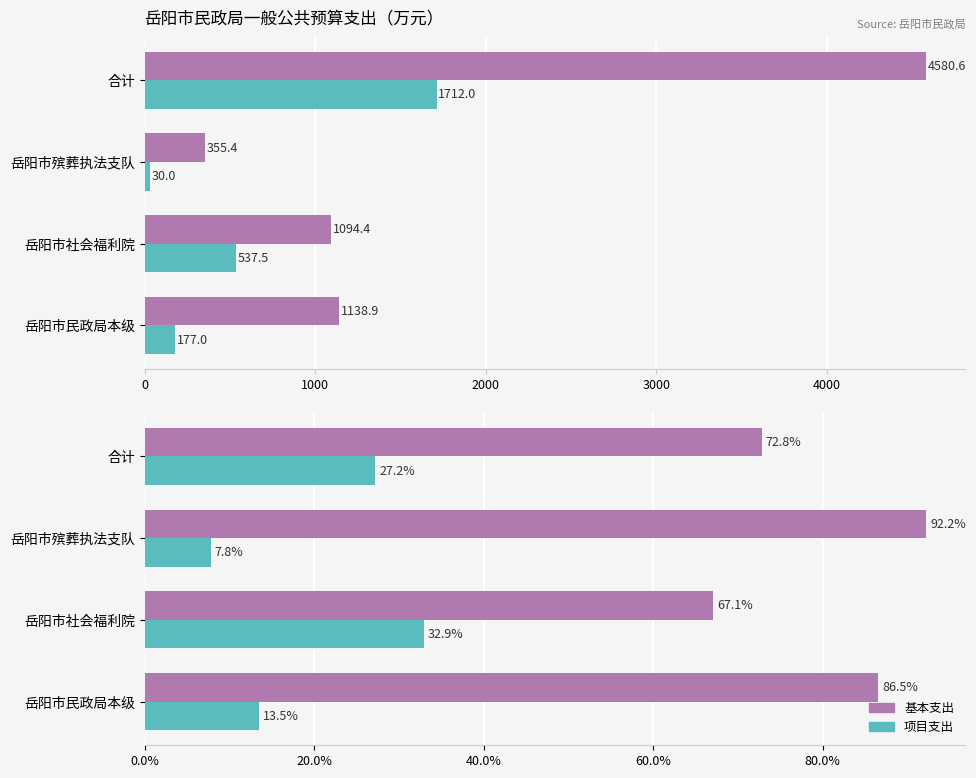

What are all the series names shown in the legend?

基本支出, 项目支出